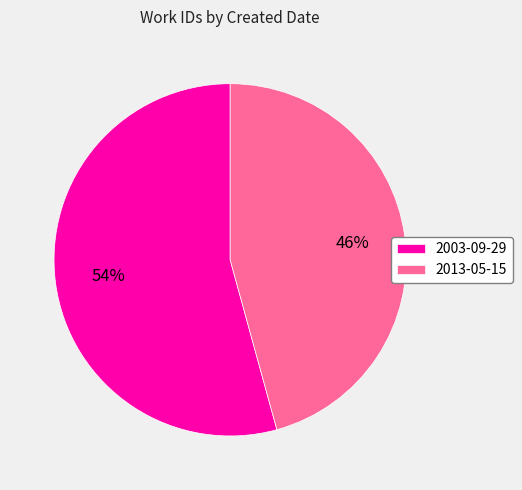

Rank the categories by value from lowest to highest.

2013-05-15, 2003-09-29